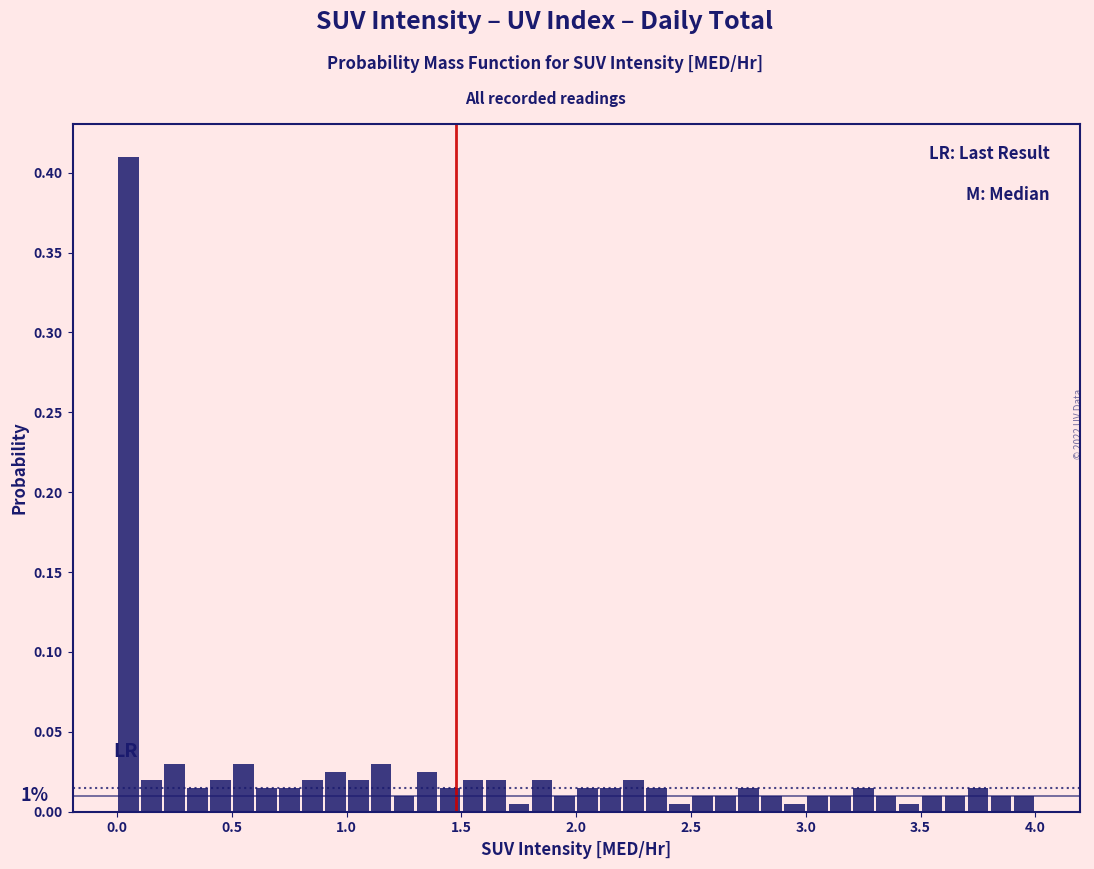

Around what value on the x-axis is the tallest bar? Give the approximate position of its centre, as read against the axis.

0.05